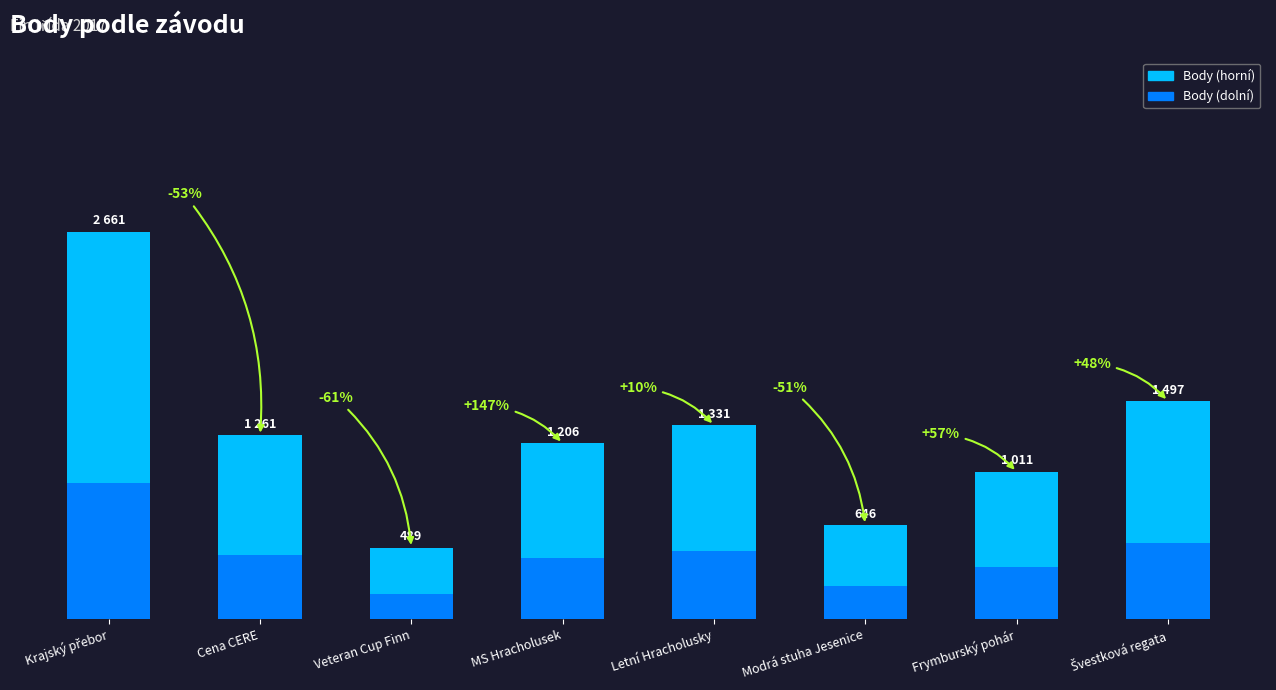

What are all the series names shown in the legend?

Body (horní), Body (dolní)